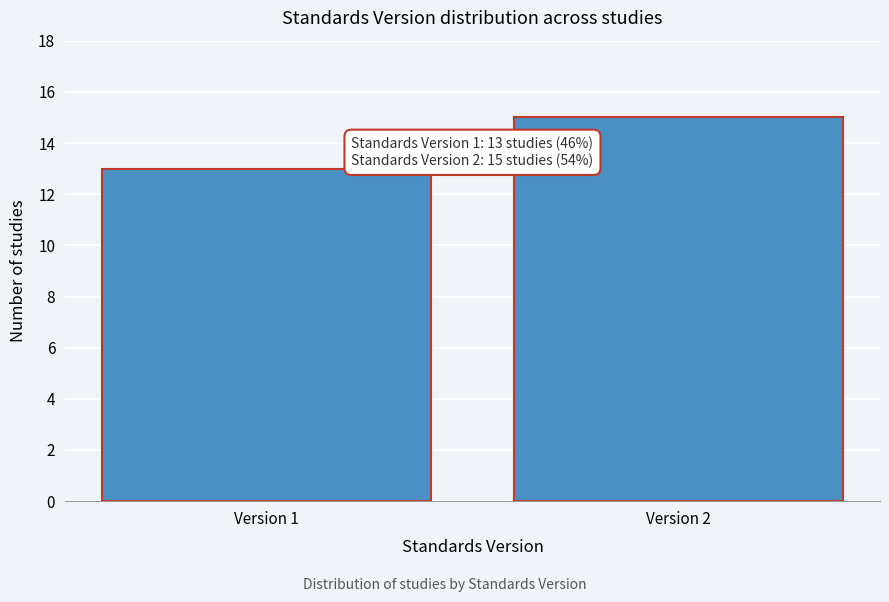

Reading left to right, extract all data points from this chart.

Version 1=13	Version 2=15